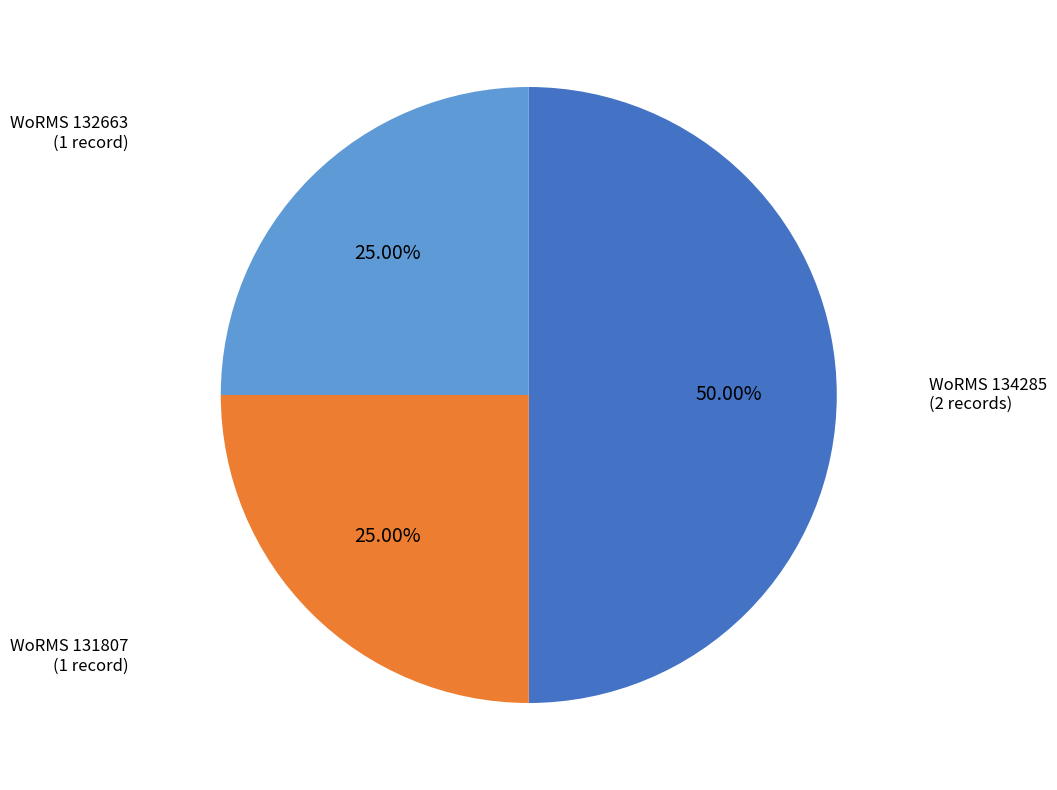

What is the ratio of the value at WoRMS 134285 (2 records) to the value at WoRMS 131807 (1 record)?

2.0